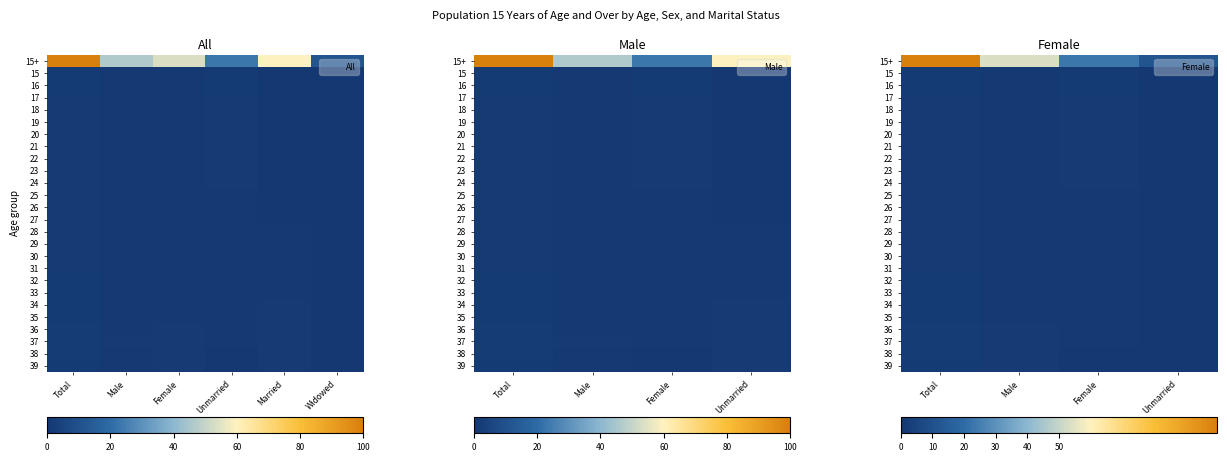

What is the total value across all series at Male?

68.5